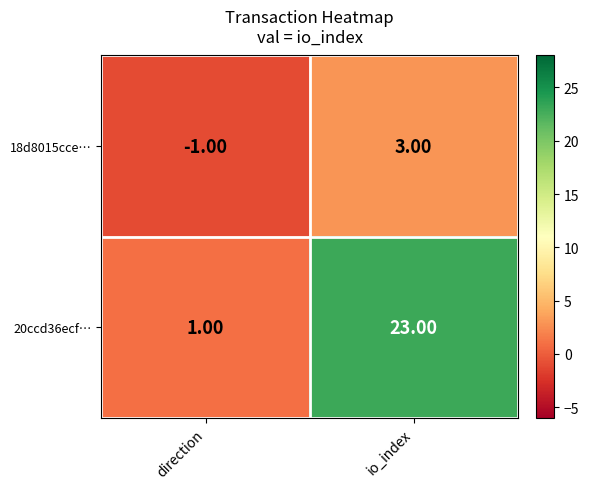

What is the difference between the maximum and minimum values in the 18d8015cce… series?

4